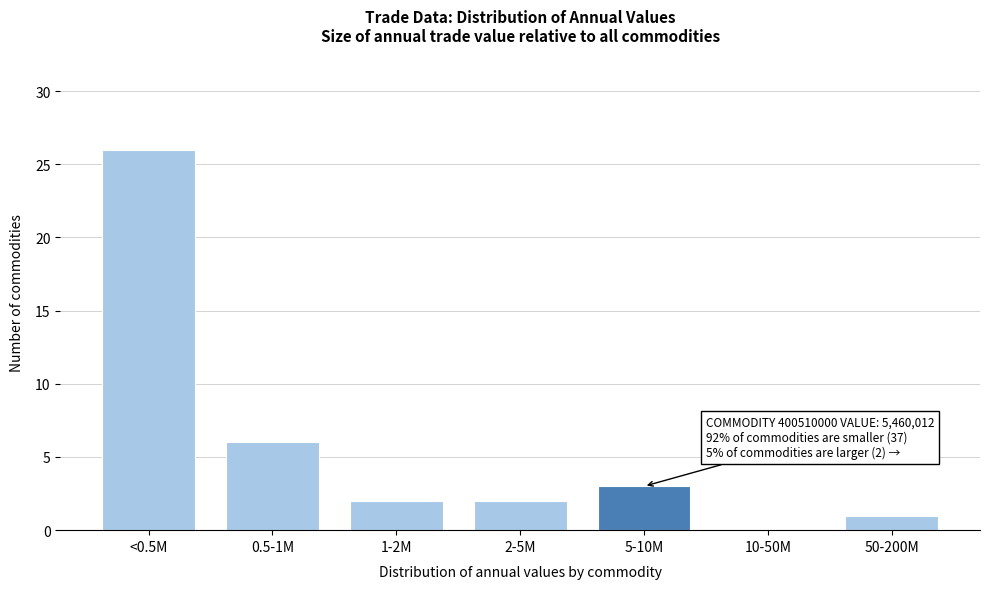

Reading left to right, transcribe all the data shown in this chart.

<0.5M=26	0.5-1M=6	1-2M=2	2-5M=2	5-10M=3	10-50M=0	50-200M=1